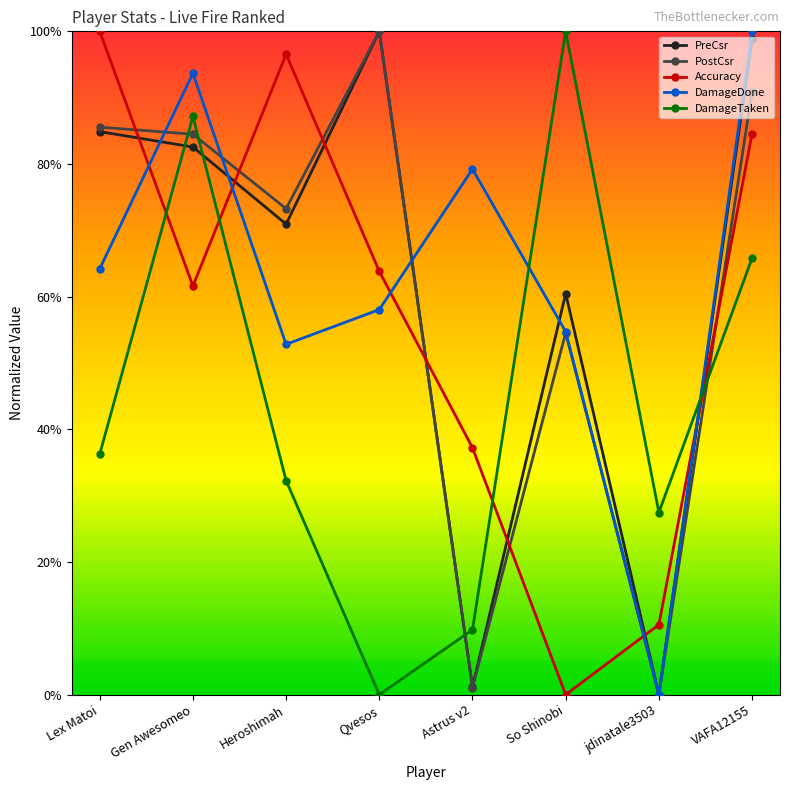

Reading left to right, what are all the values shown in this chart?

PreCsr: Lex Matoi=0.8	Gen Awesomeo=0.8	Heroshimah=0.7	Qvesos=1.0	Astrus v2=0.0	So Shinobi=0.6	jdinatale3503=0.0	VAFA12155=1.0
PostCsr: Lex Matoi=0.9	Gen Awesomeo=0.8	Heroshimah=0.7	Qvesos=1.0	Astrus v2=0.0	So Shinobi=0.5	jdinatale3503=0.0	VAFA12155=0.9
Accuracy: Lex Matoi=1.0	Gen Awesomeo=0.6	Heroshimah=1.0	Qvesos=0.6	Astrus v2=0.4	So Shinobi=0.0	jdinatale3503=0.1	VAFA12155=0.8
DamageDone: Lex Matoi=0.6	Gen Awesomeo=0.9	Heroshimah=0.5	Qvesos=0.6	Astrus v2=0.8	So Shinobi=0.5	jdinatale3503=0.0	VAFA12155=1.0
DamageTaken: Lex Matoi=0.4	Gen Awesomeo=0.9	Heroshimah=0.3	Qvesos=0.0	Astrus v2=0.1	So Shinobi=1.0	jdinatale3503=0.3	VAFA12155=0.7